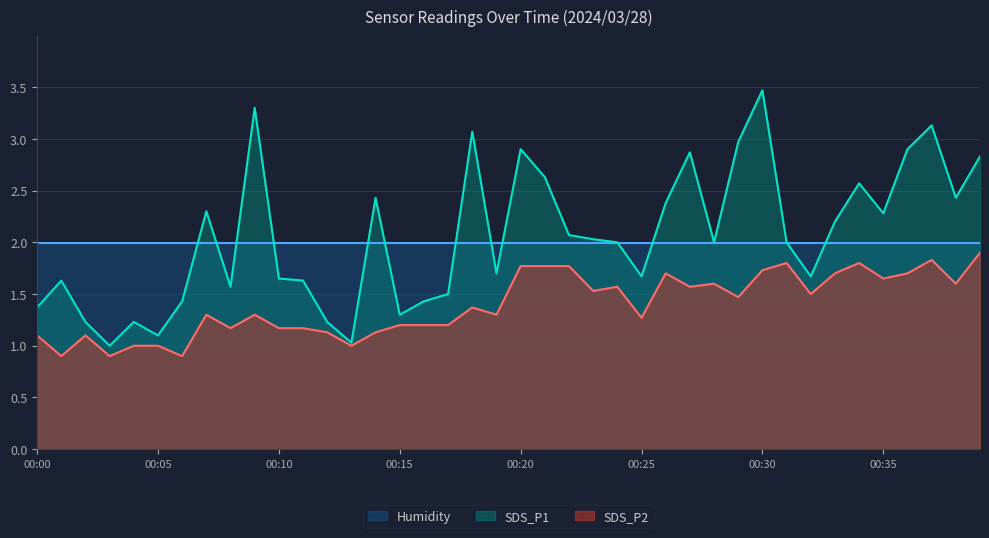

Reading left to right, extract all data points from this chart.

SDS_P2: 1.1	0.9	1.1	0.9	1.0	1.0	0.9	1.3	1.2	1.3	1.2	1.2	1.1	1.0	1.1	1.2	1.2	1.2	1.4	1.3	1.8	1.8	1.8	1.5	1.6	1.3	1.7	1.6	1.6	1.5	1.7	1.8	1.5	1.7	1.8	1.6	1.7	1.8	1.6	1.9
SDS_P1: 1.4	1.6	1.2	1.0	1.2	1.1	1.4	2.3	1.6	3.3	1.6	1.6	1.2	1.0	2.4	1.3	1.4	1.5	3.1	1.7	2.9	2.6	2.1	2.0	2.0	1.7	2.4	2.9	2.0	3.0	3.5	2.0	1.7	2.2	2.6	2.3	2.9	3.1	2.4	2.8